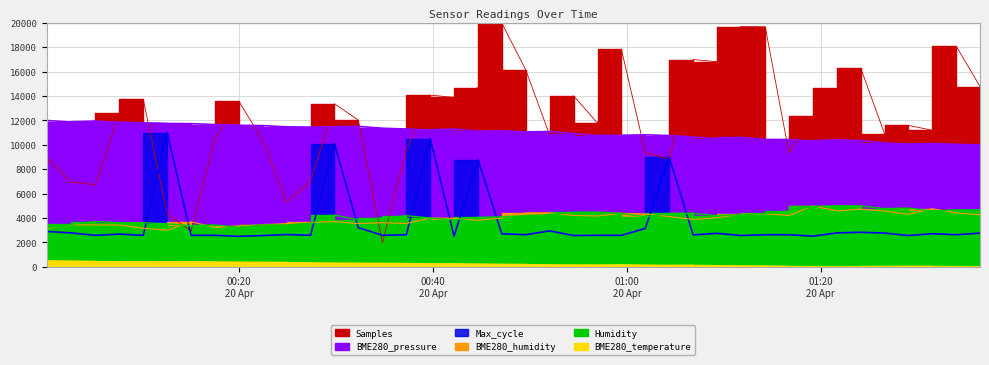

Rank the series by their maximum value, from lowest to highest.

BME280_temperature, BME280_humidity, Humidity, Max_cycle, BME280_pressure, Samples